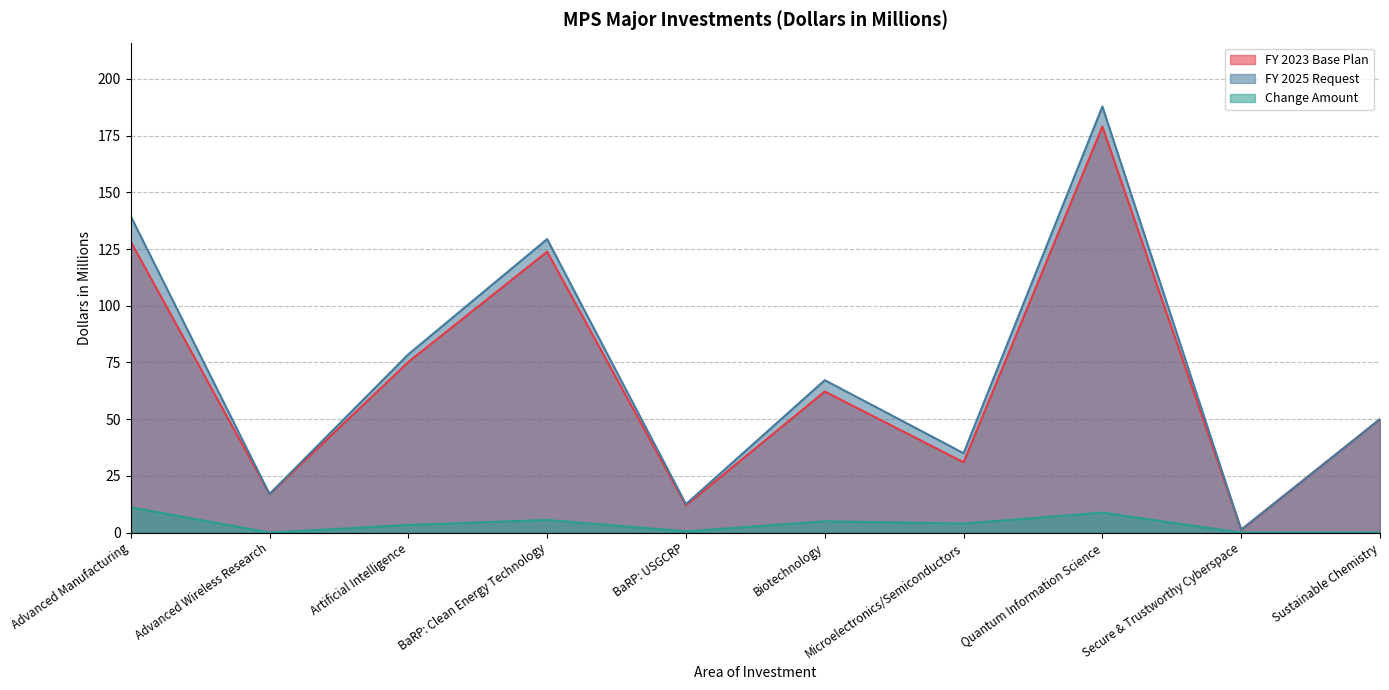

Reading left to right, what are all the values shown in this chart?

FY 2023 Base Plan: 128.3	17.0	75.2	123.8	12.0	62.2	31.0	179.0	1.2	50.0
FY 2025 Request: 139.5	17.0	78.6	129.4	12.5	67.2	35.0	187.8	1.2	50.0
Change Amount: 11.2	0.0	3.4	5.6	0.5	5.0	4.0	8.8	0.0	0.0